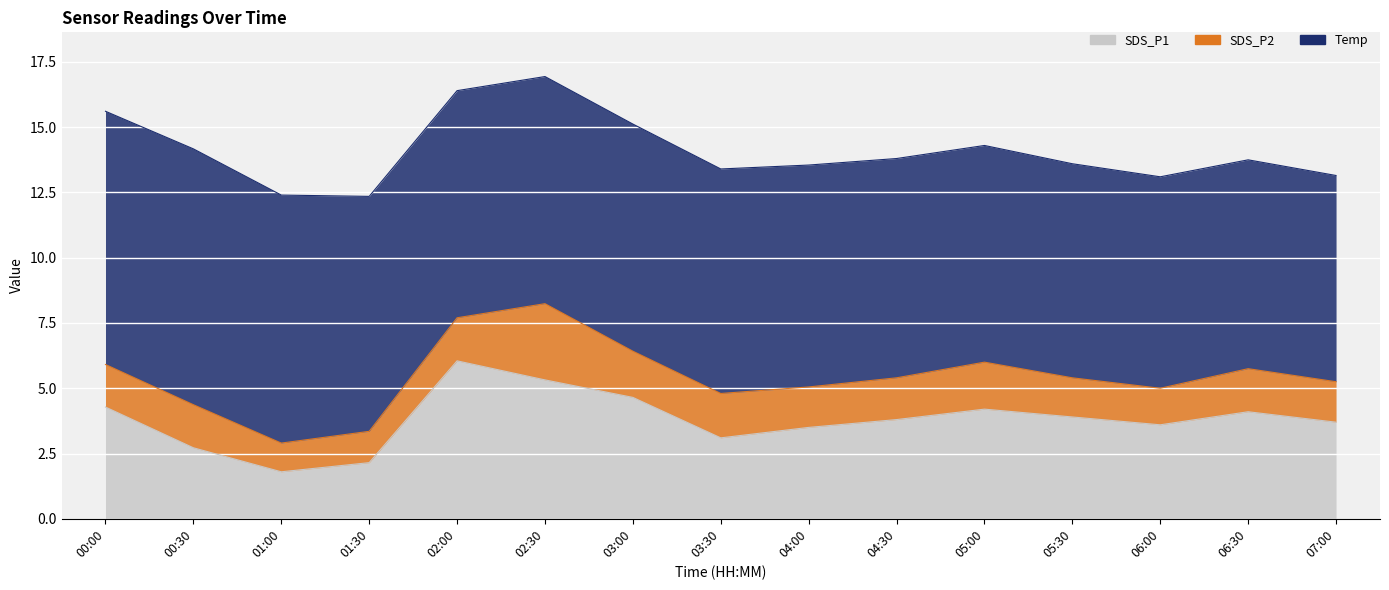

Which series has the largest range (max minus min)?

SDS_P1